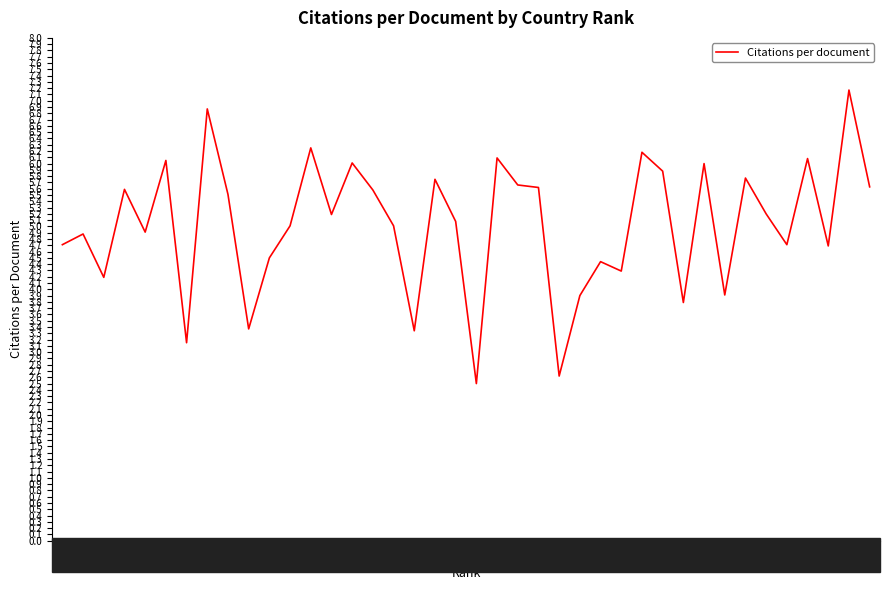

Where is the first local maximum?

2